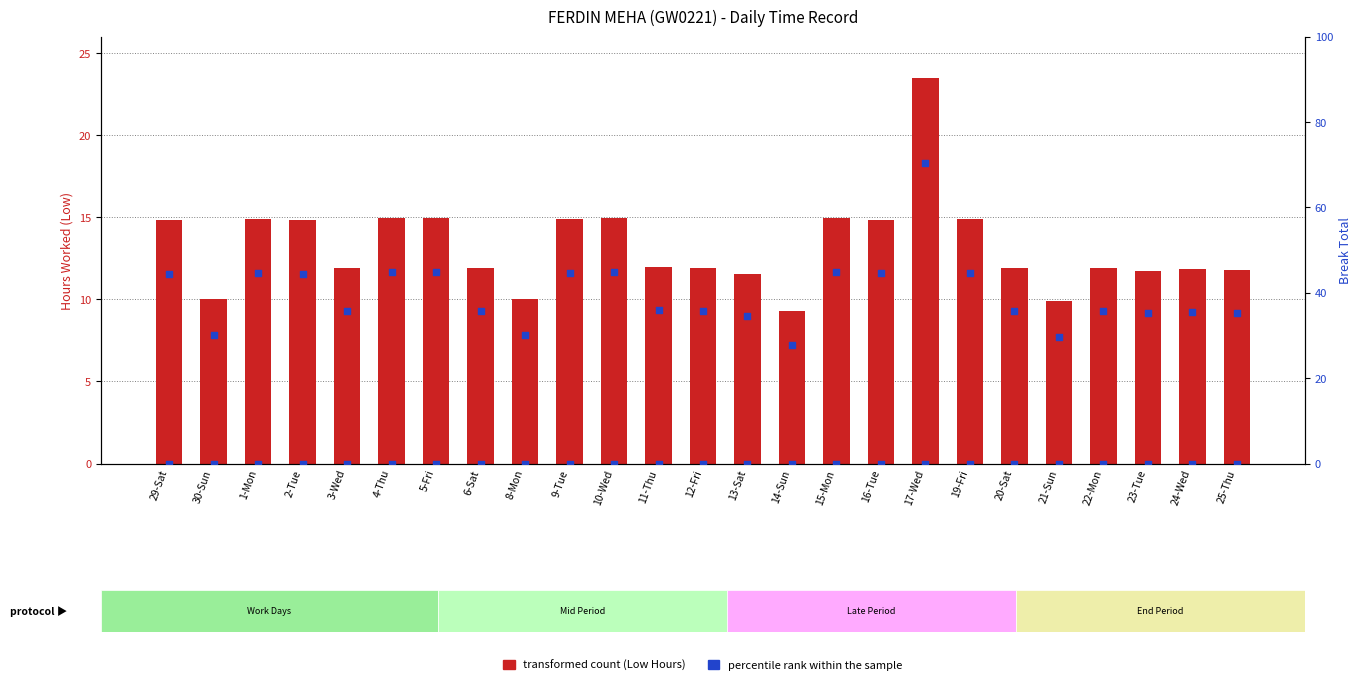

At which category is the sum across all series the highest?

17-Wed